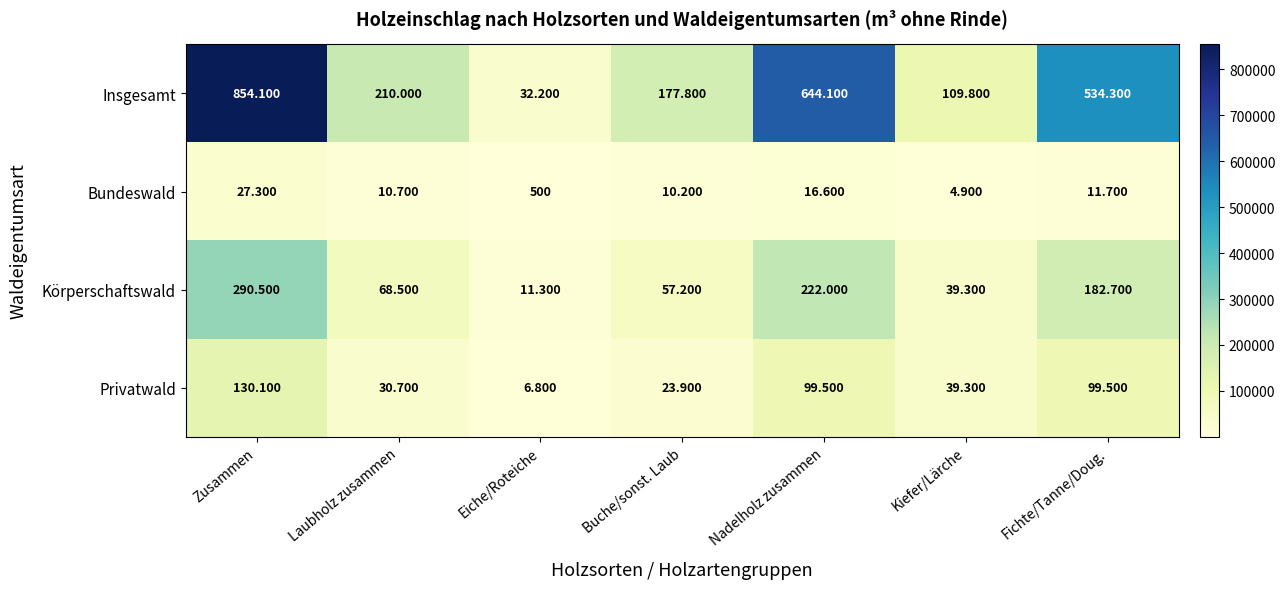

What is the greatest value displayed?

854100